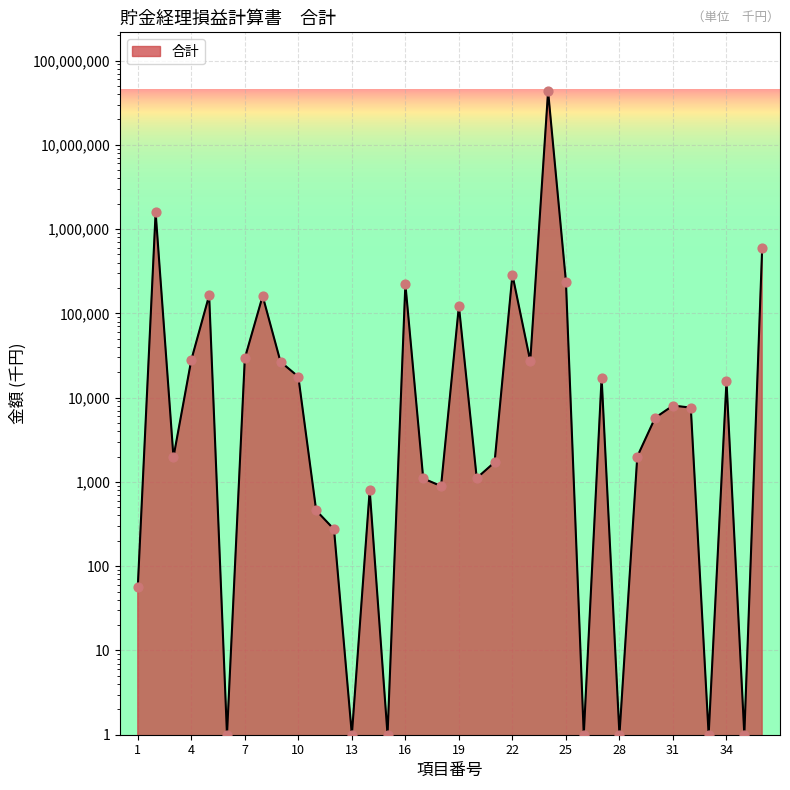

What is the change in value from 5 to 12?

-162994